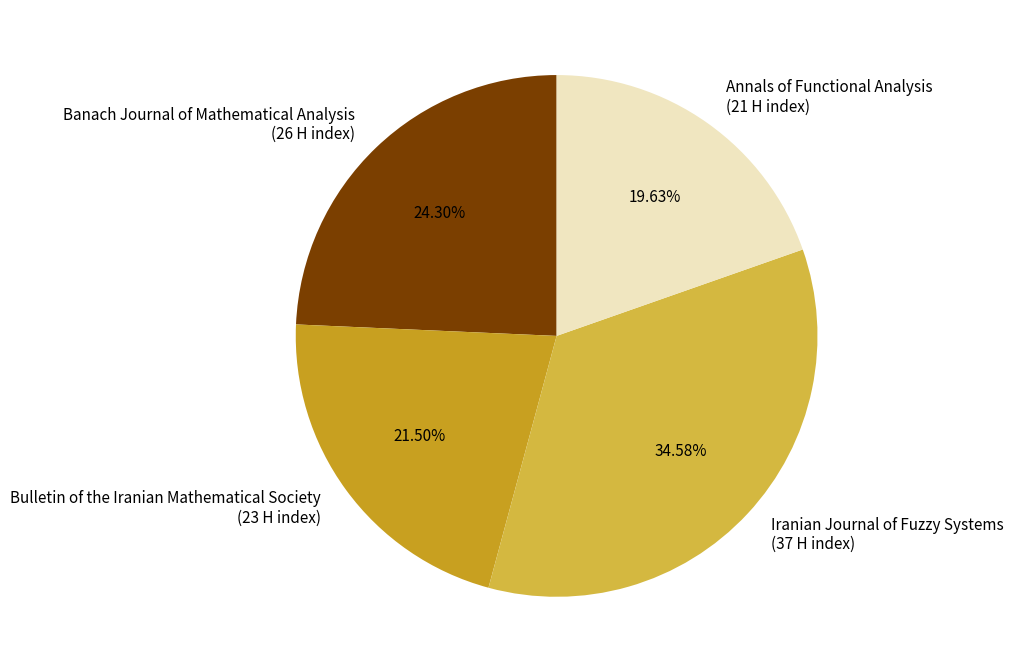

Approximately how many times larger is the value at Iranian Journal of Fuzzy Systems (37 H index) compared to Annals of Functional Analysis (21 H index)?

1.8